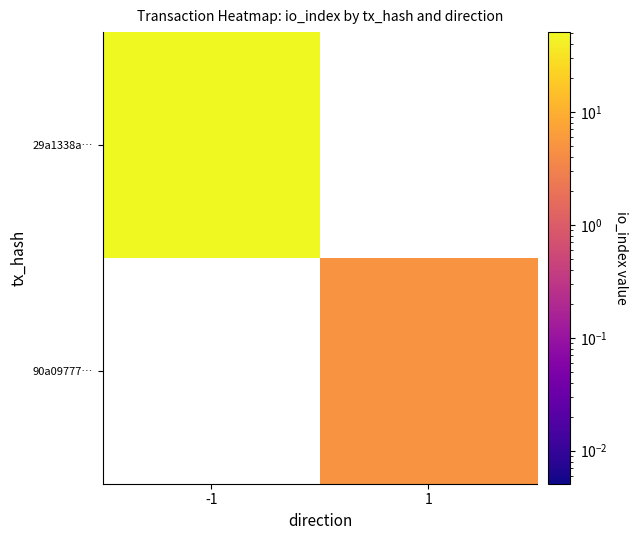

List the series in order of their overall mean, highest first.

29a1338a…, 90a09777…